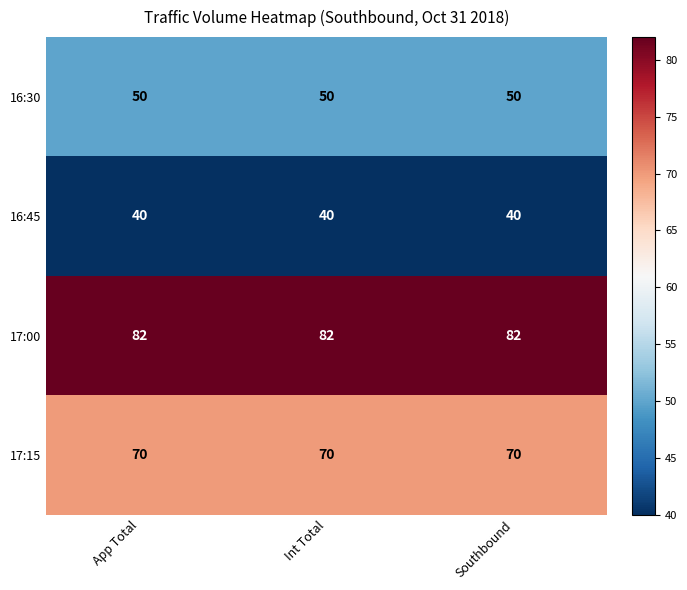

What is the maximum value shown in the chart?

82